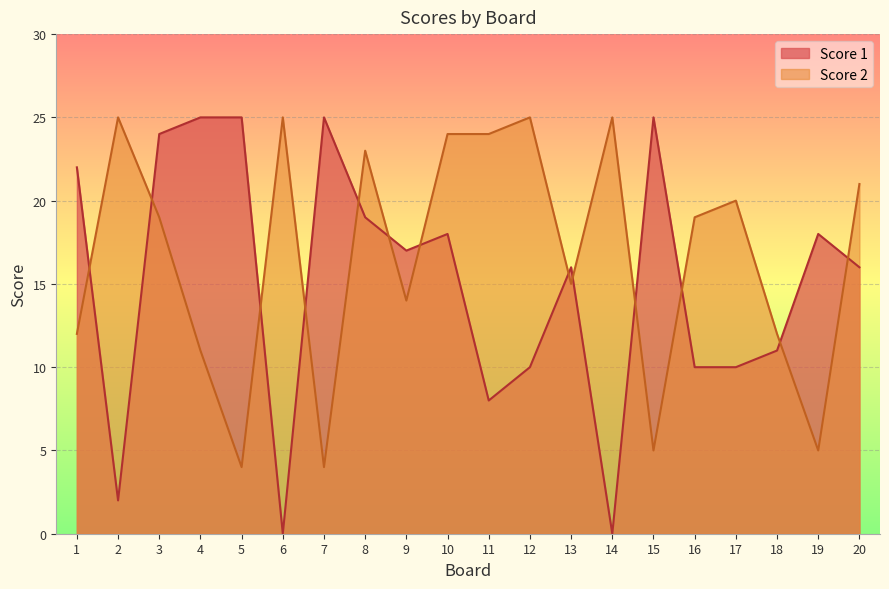

Rank the series by their maximum value, from lowest to highest.

Score 1, Score 2